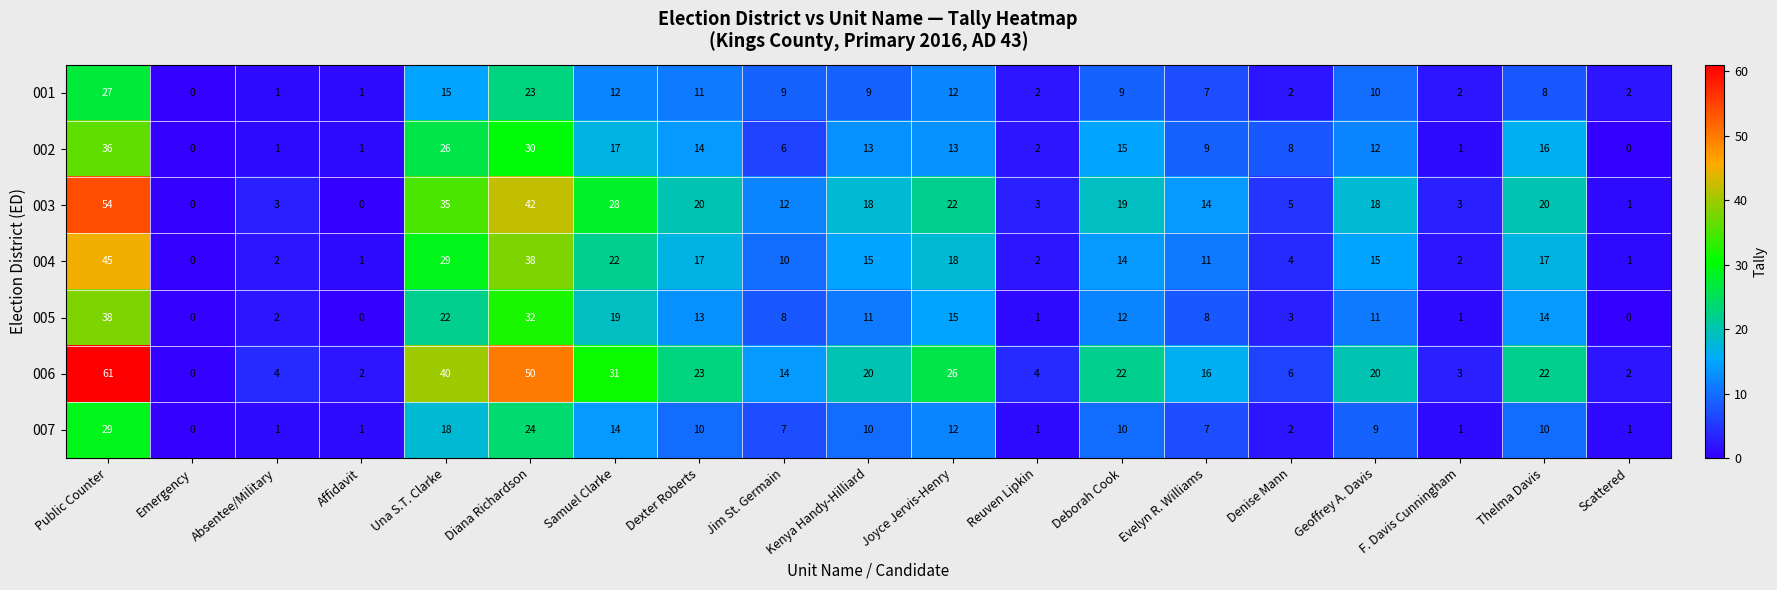

At which category does the chart reach its peak across all series?

Public Counter